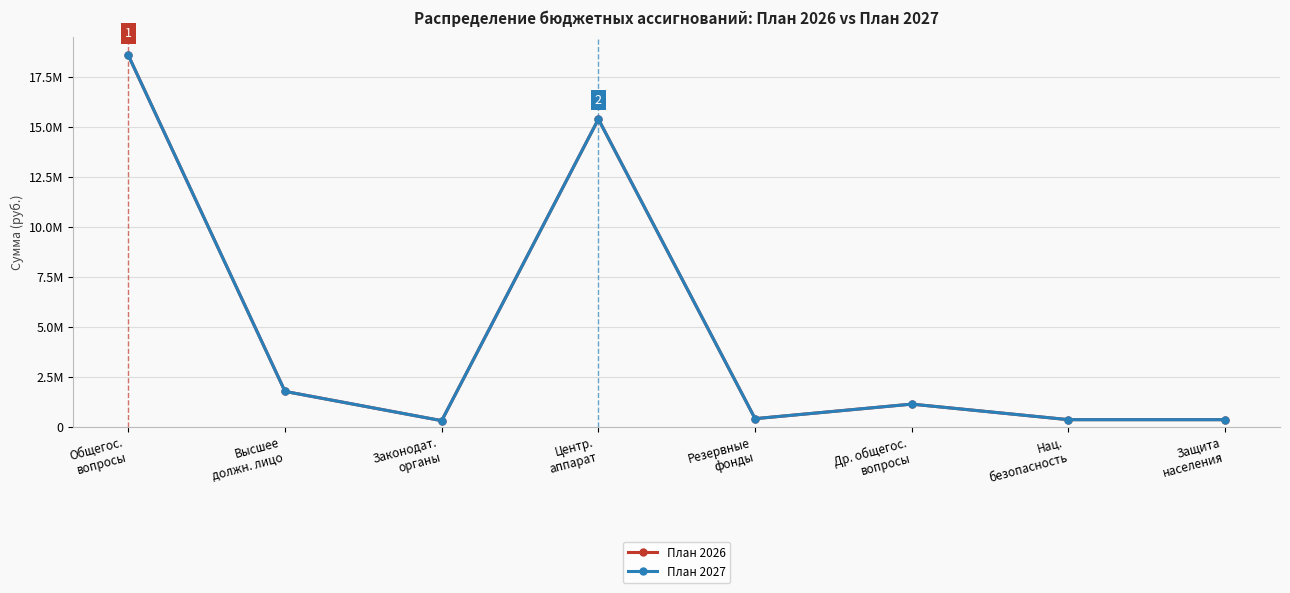

Does the chart have visible grid lines?

Yes